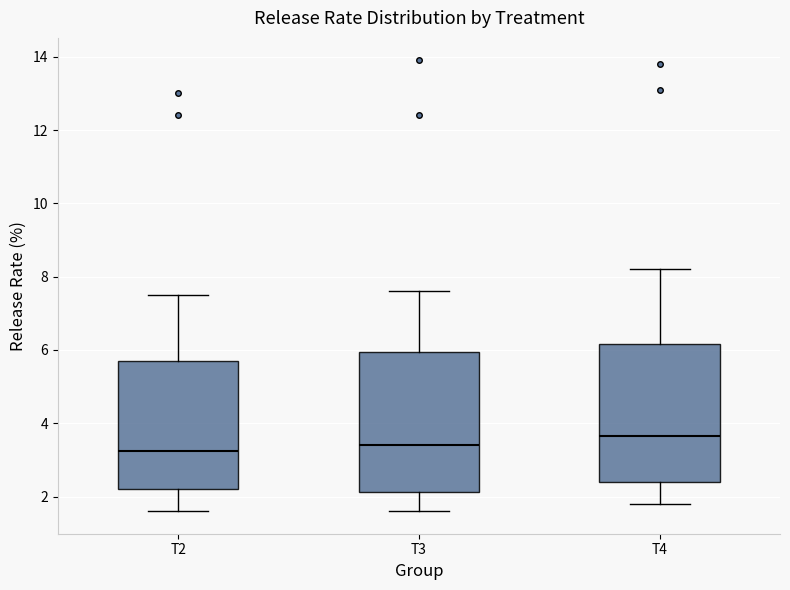

Which box's median line is the highest?

T4